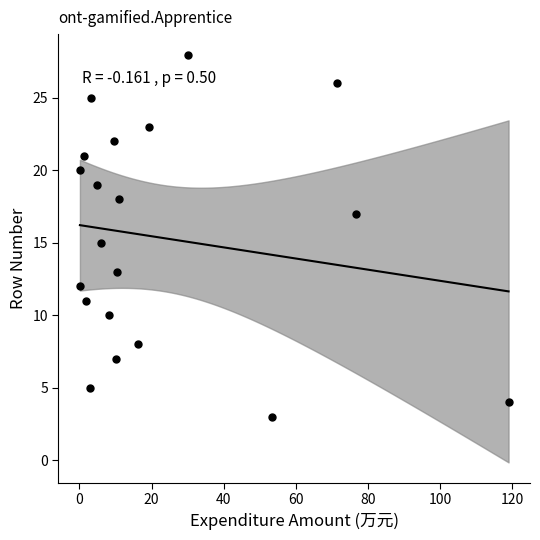

What is the range of Y values (max minus min)?

25